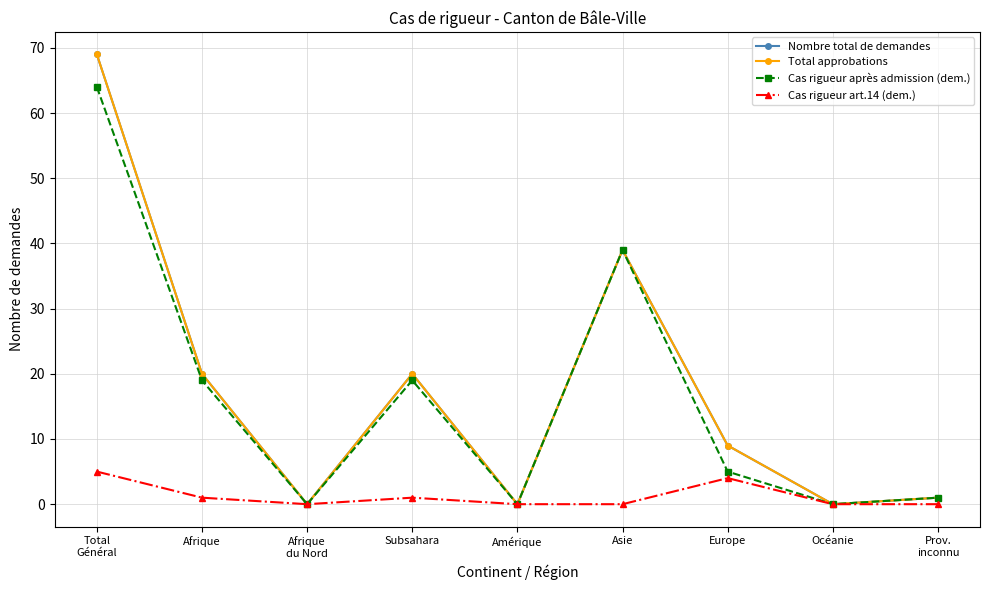

What is the maximum value shown in the chart?

69